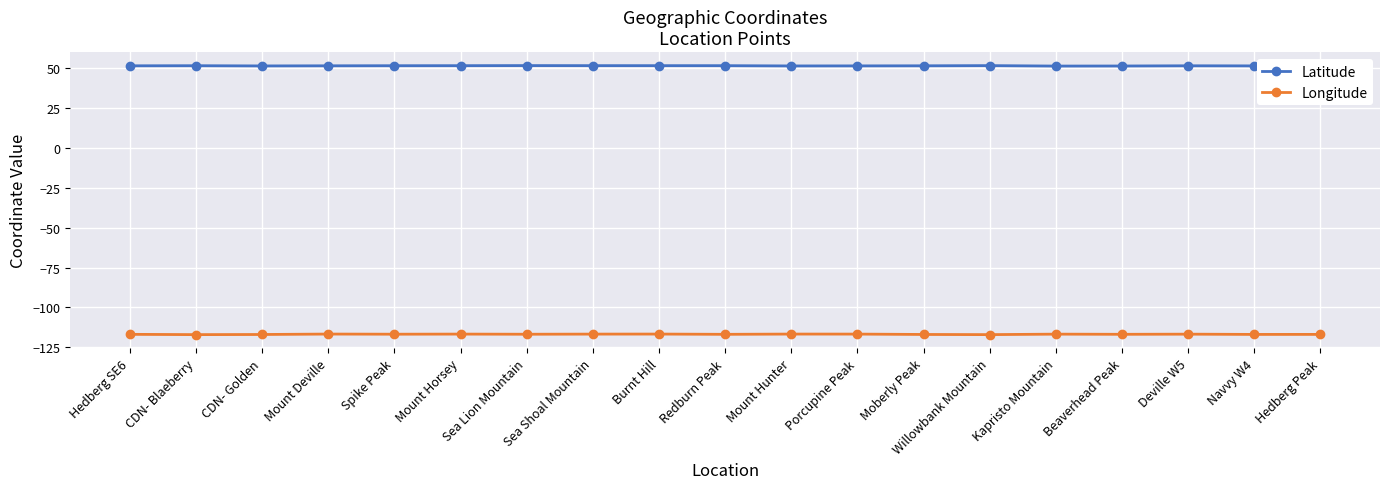

What is the maximum value shown in the chart?

51.5